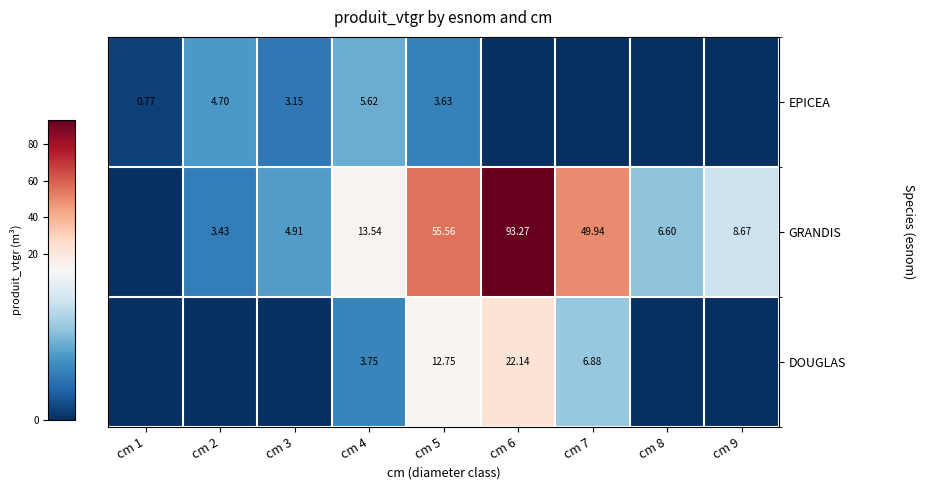

At cm 4, list the series in order from smallest to largest.

DOUGLAS, EPICEA, GRANDIS